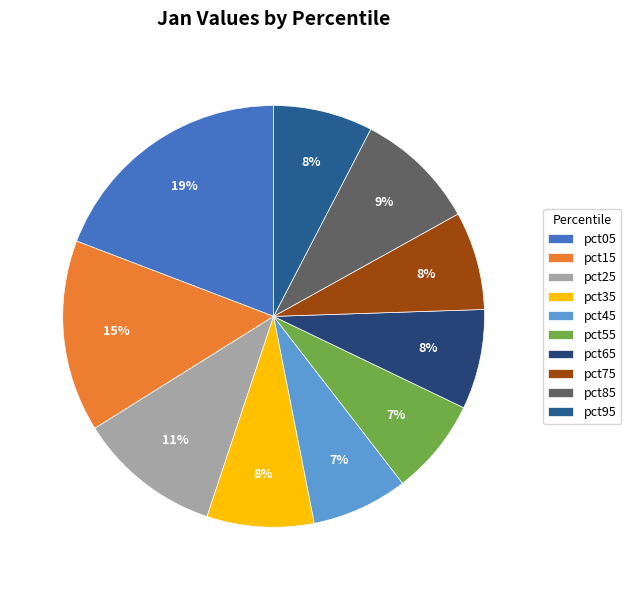

To the nearest percent, what is the difference between the largest and smallest slice percentages?

12%